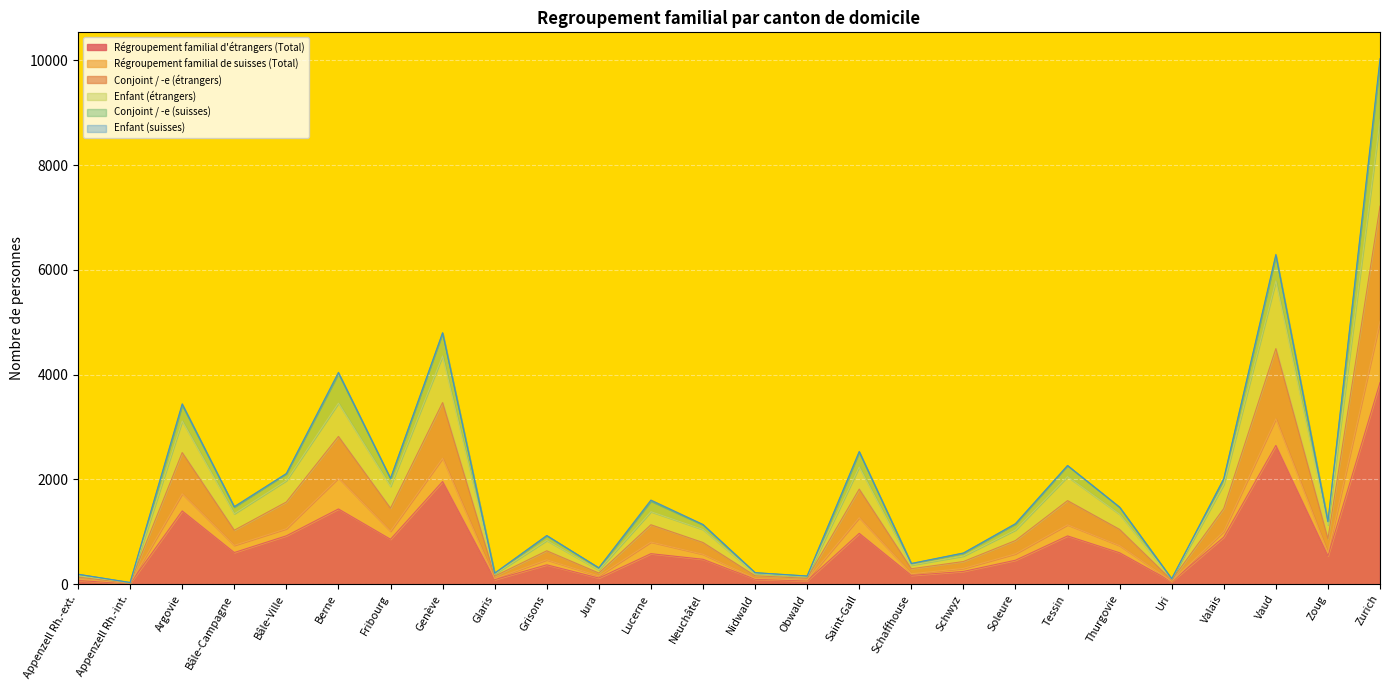

True or false: Régroupement familial d'étrangers (Total) and Enfant (étrangers) intersect in this chart.

False